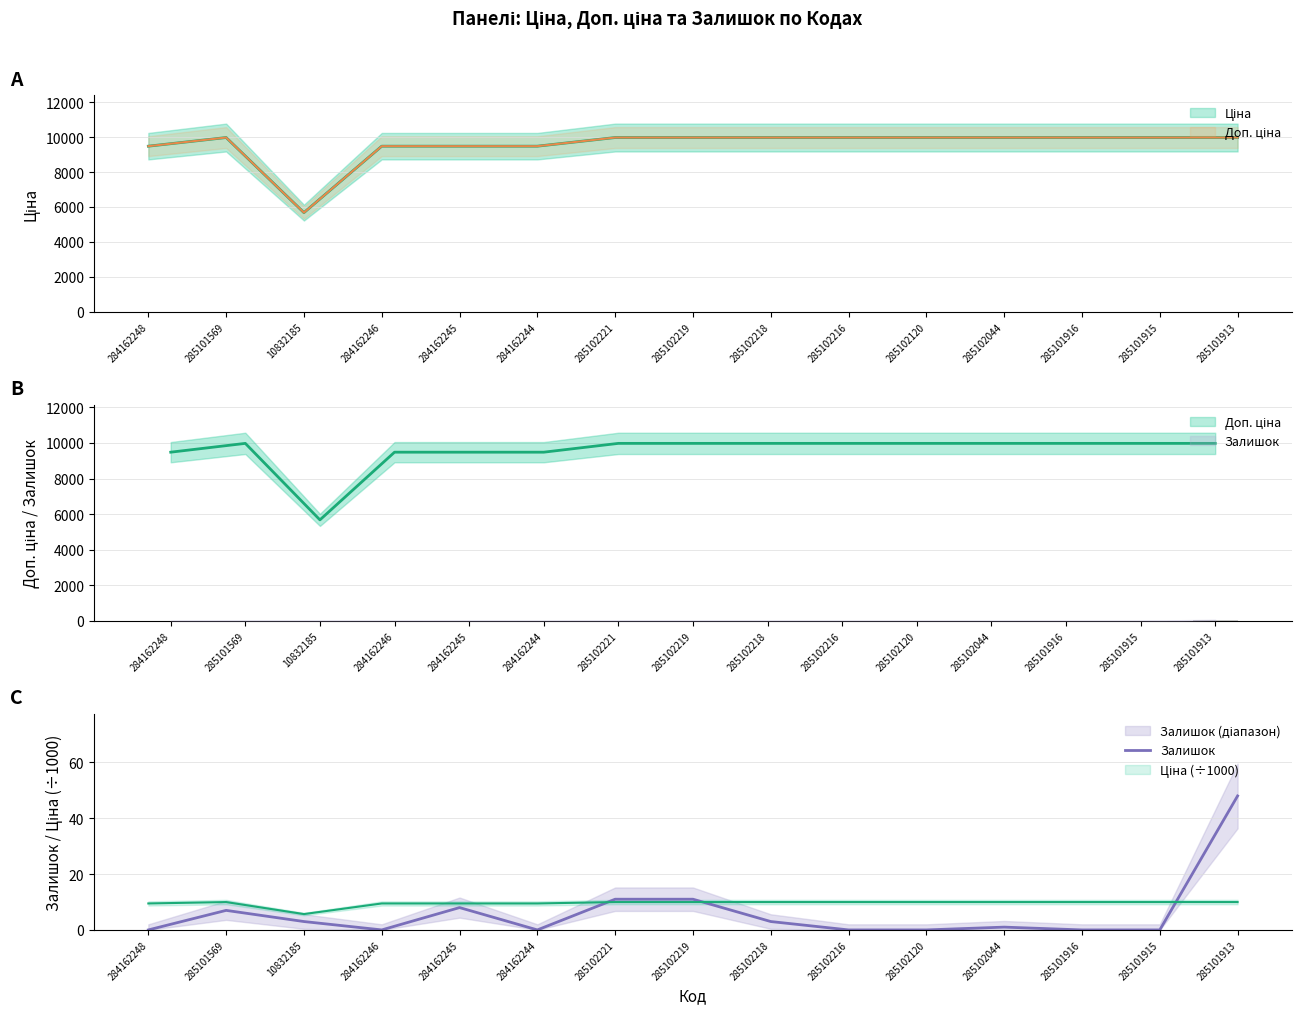

The chart shows a value of 1 at 285102044. True or false?

True